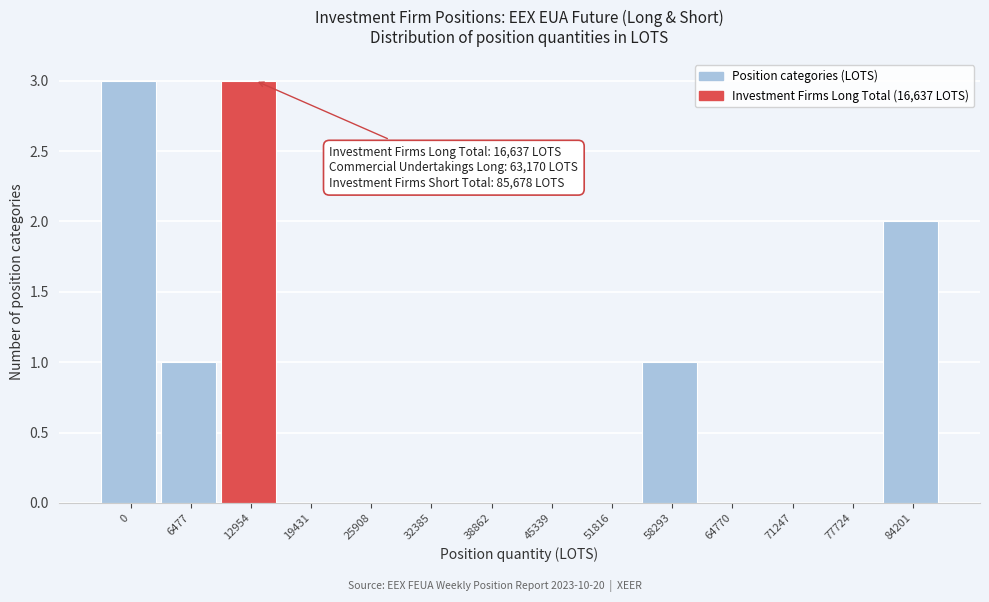

Reading left to right, what are all the values shown in this chart?

0=3	6477=1	12954=3	19431=0	25908=0	32385=0	38862=0	45339=0	51816=0	58293=1	64770=0	71247=0	77724=0	84201=2